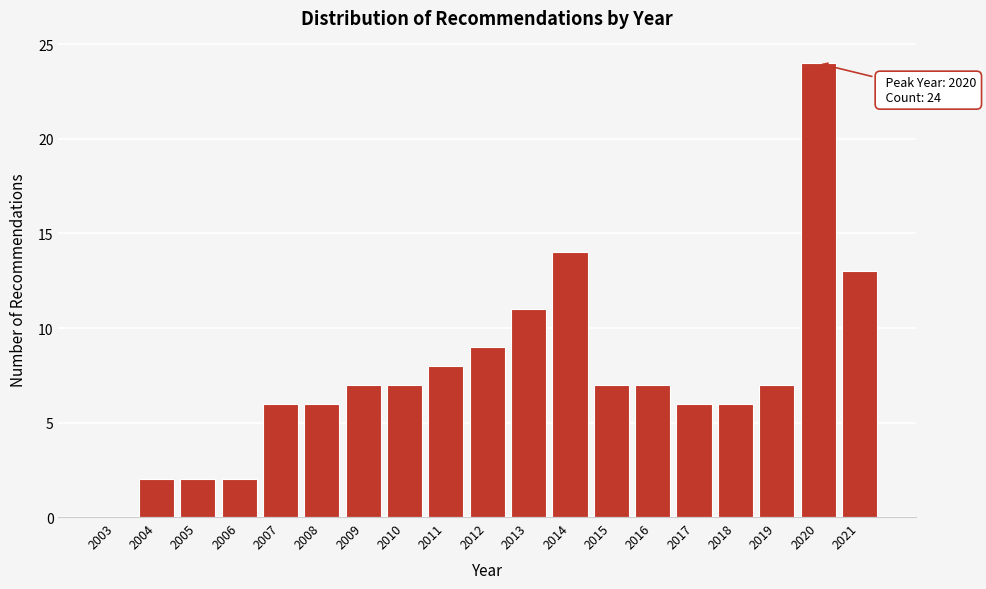

Is it true that the value at 2010 is 7?

True